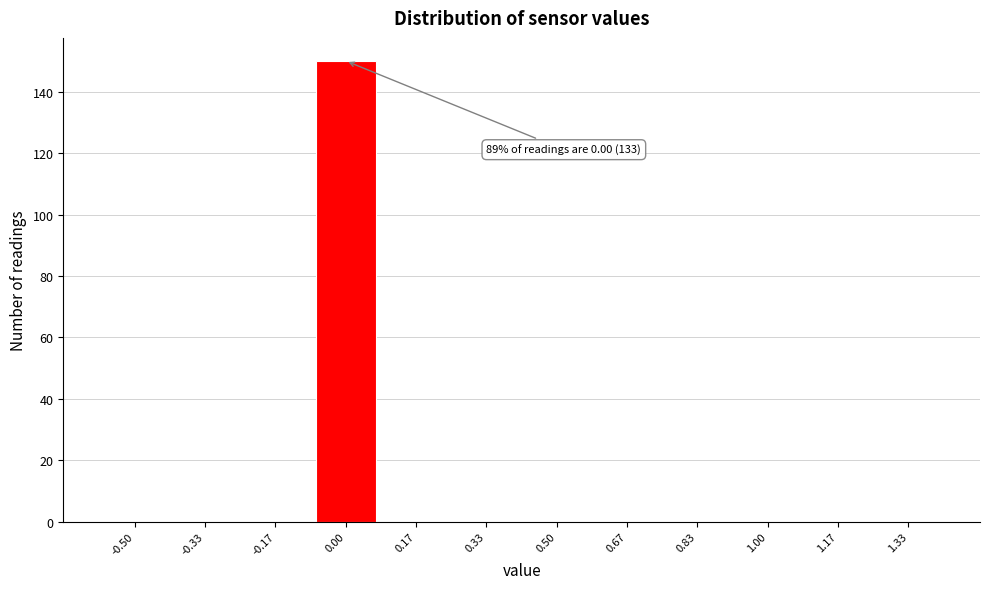

Reading right to left, extract all data points from this chart.

1.33=0	1.17=0	1.00=0	0.83=0	0.67=0	0.50=0	0.33=0	0.17=0	0.00=150	-0.17=0	-0.33=0	-0.50=0